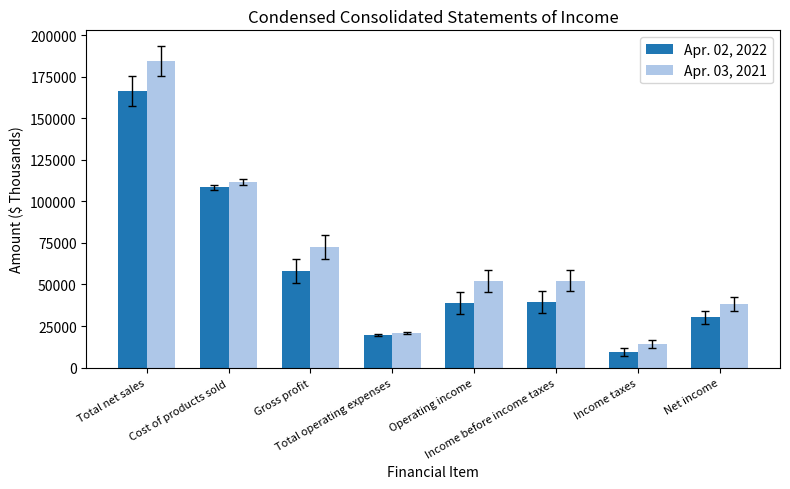

Which series changed the most between Total net sales and Net income?

Apr. 03, 2021